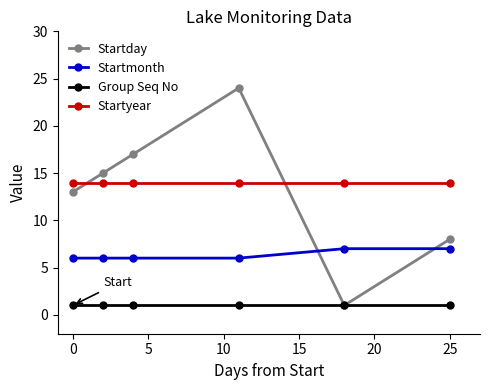

True or false: Startyear and Group Seq No cross at least once.

False